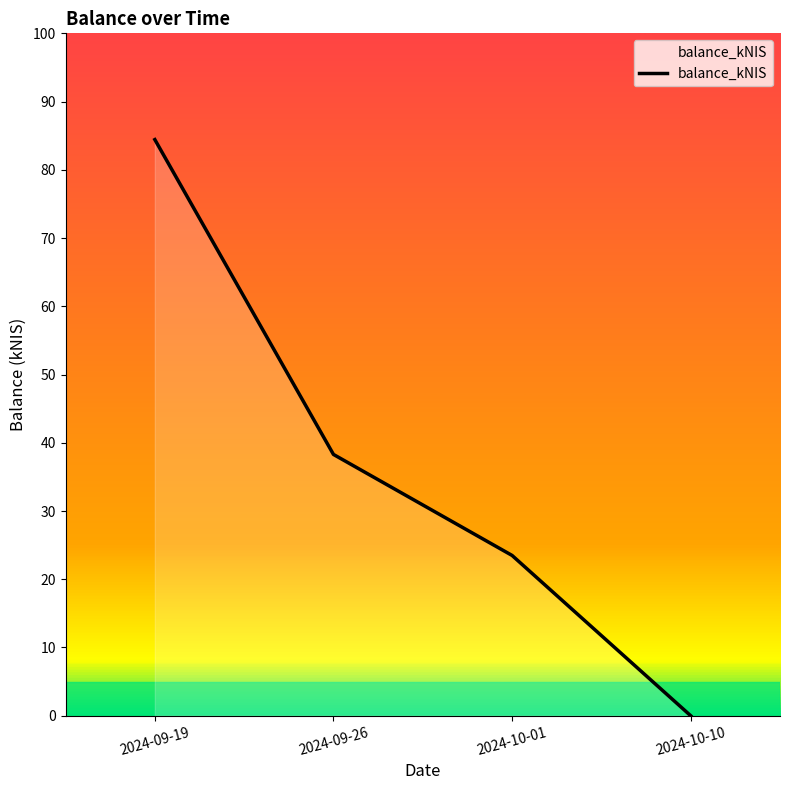

What position from the left is 2024-09-26?

2